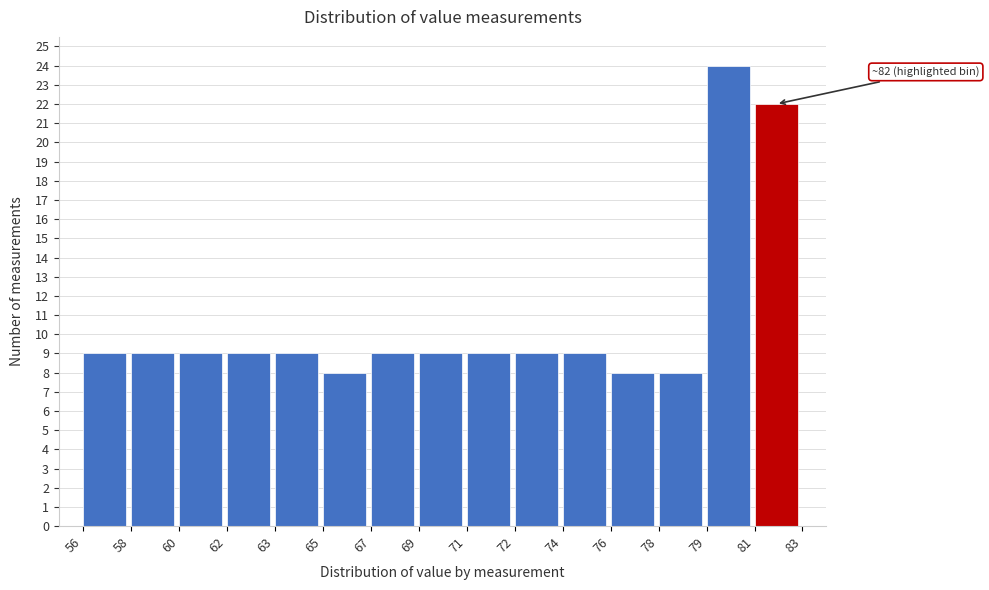

Reading left to right, what are all the values shown in this chart?

9	9	9	9	9	8	9	9	9	9	9	8	8	24	22